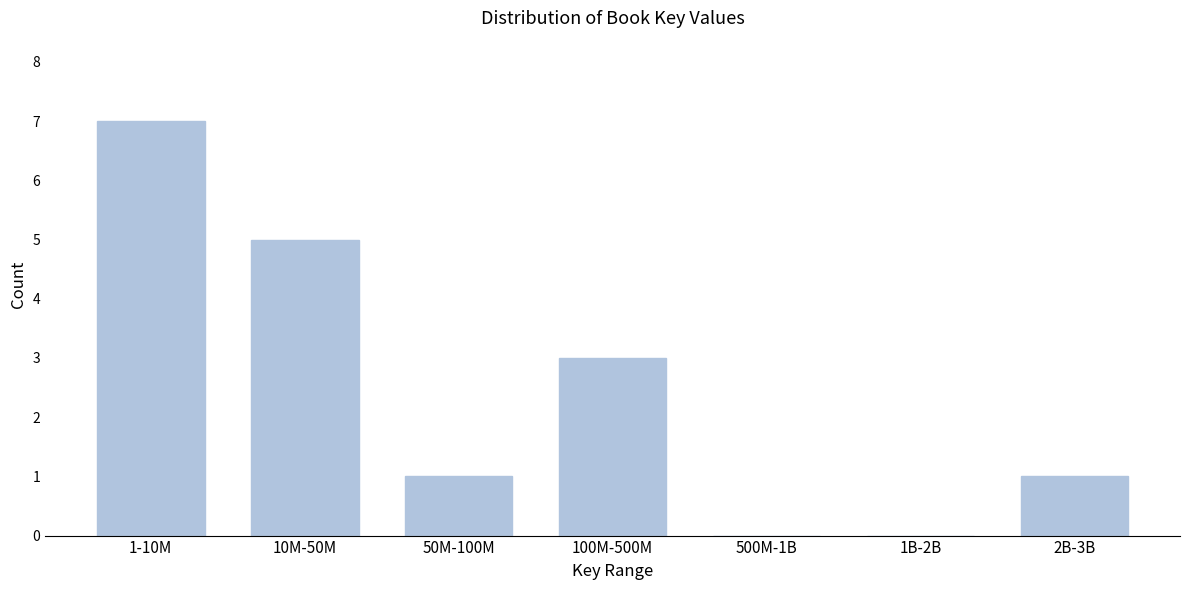

Reading right to left, list all the values displayed in this chart.

2B-3B=1	1B-2B=0	500M-1B=0	100M-500M=3	50M-100M=1	10M-50M=5	1-10M=7